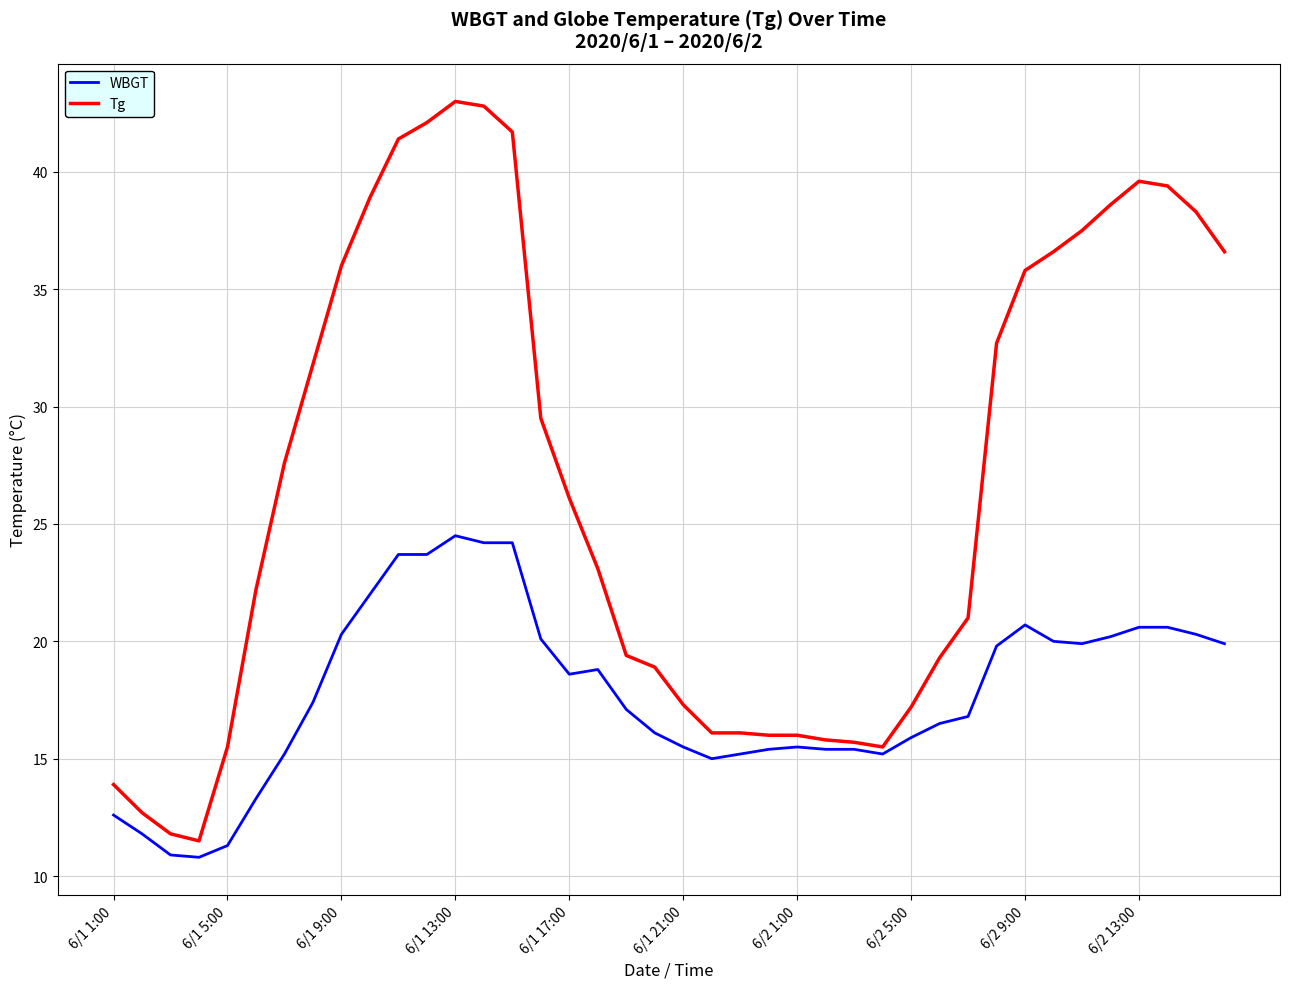

What is the maximum value for WBGT?

24.5